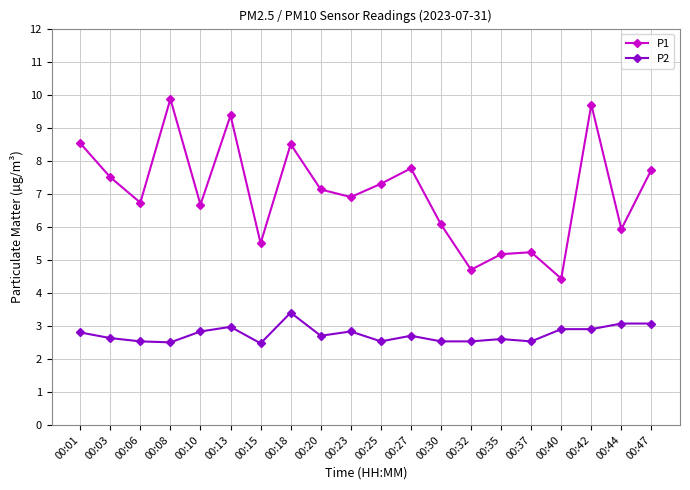

At which category does the chart reach its peak across all series?

00:08